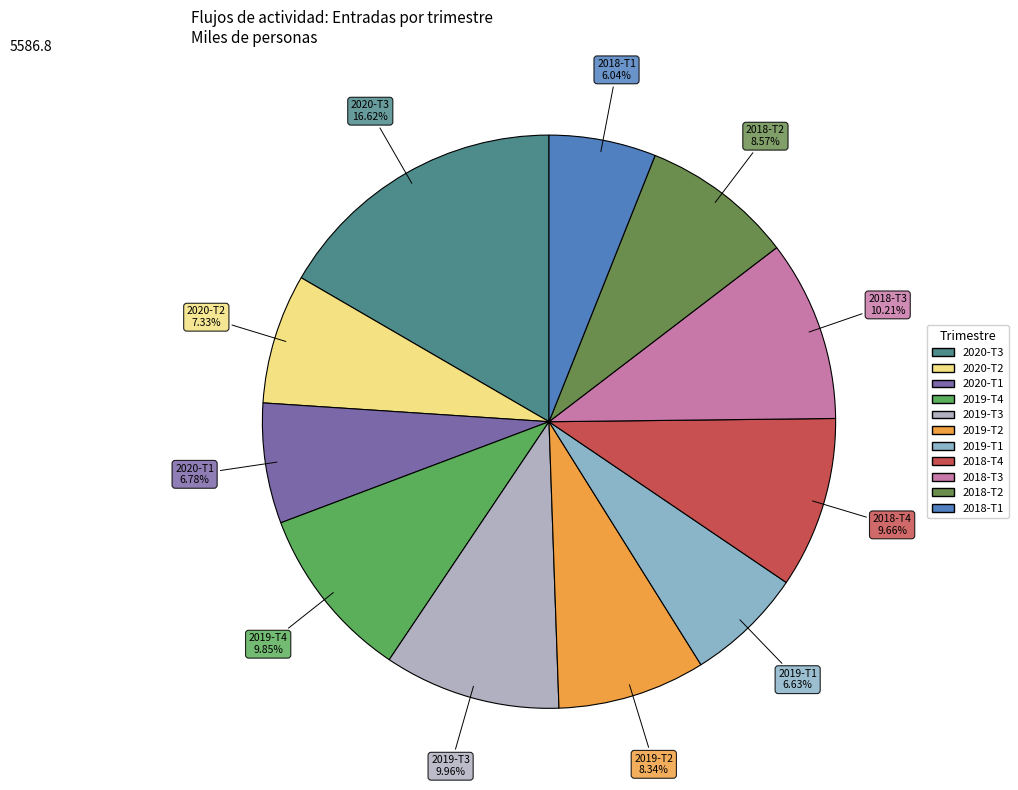

Does 2019-T4 account for over 50% of the chart?

No